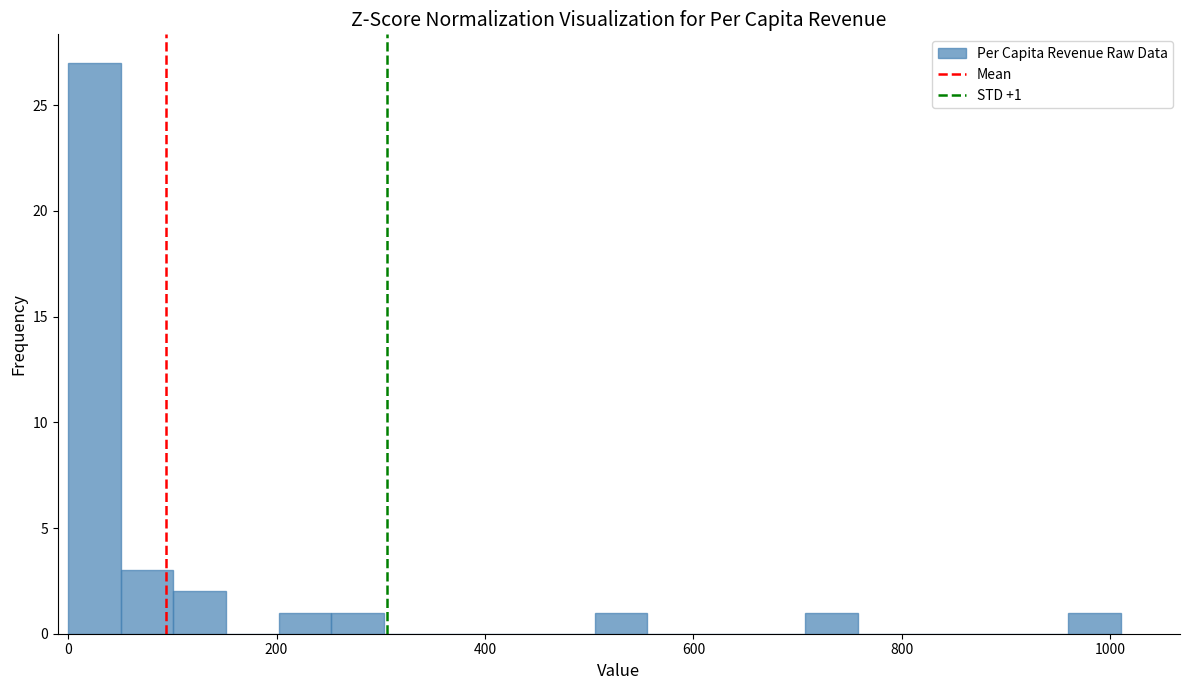

Around what value on the x-axis is the tallest bar? Give the approximate position of its centre, as read against the axis.

20